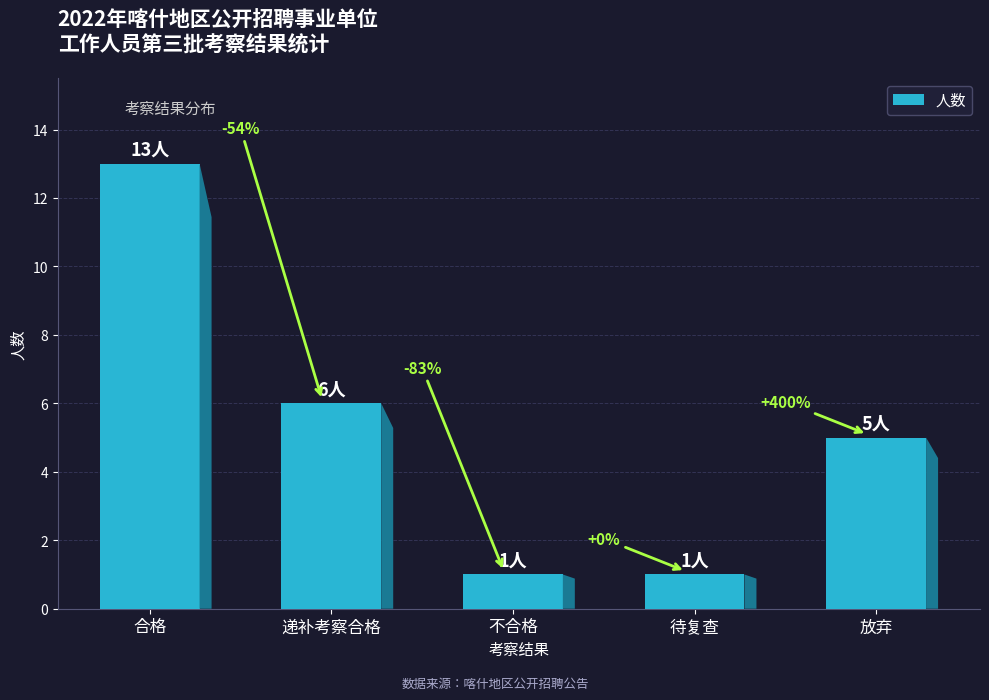

Rank the categories by value from lowest to highest.

不合格, 待复查, 放弃, 递补考察合格, 合格